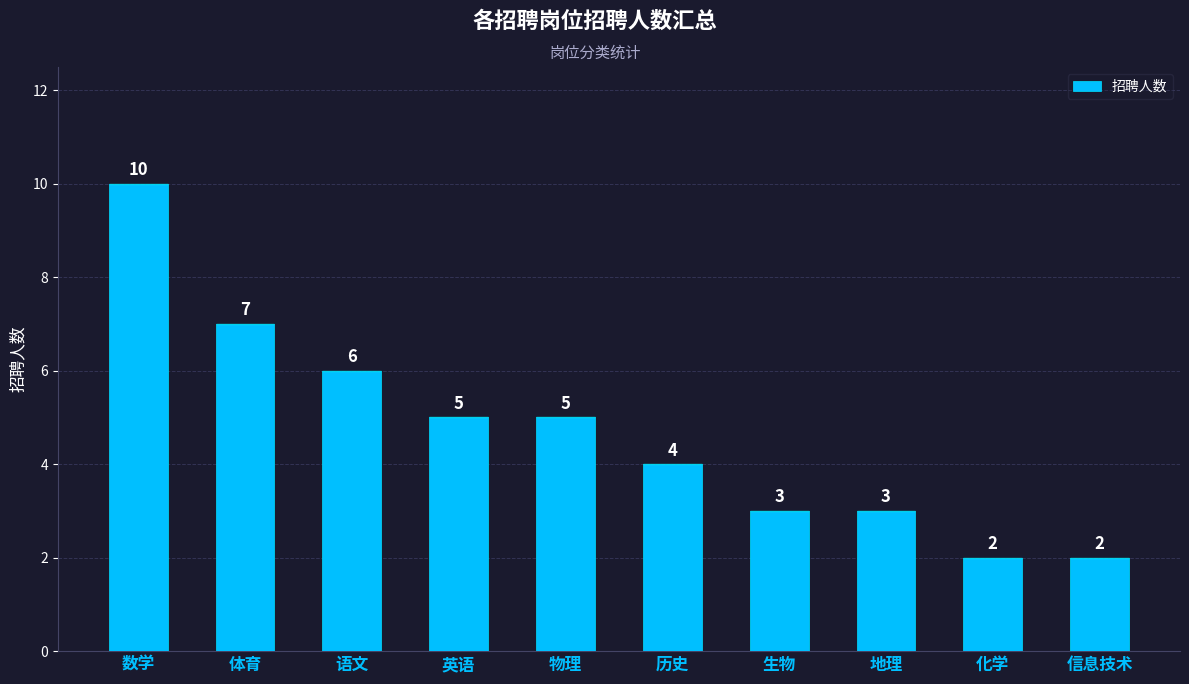

What is the change in value from 体育 to 地理?

-4